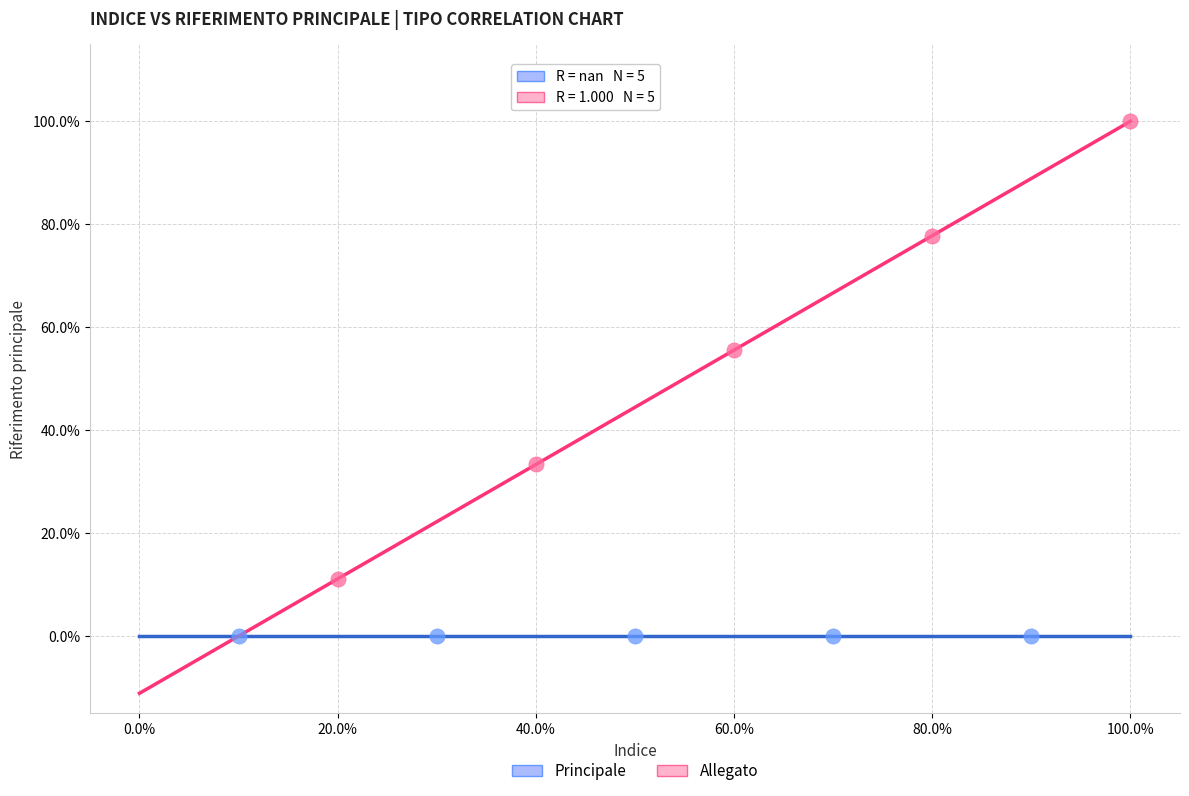

What are all the series names shown in the legend?

Principale, Allegato